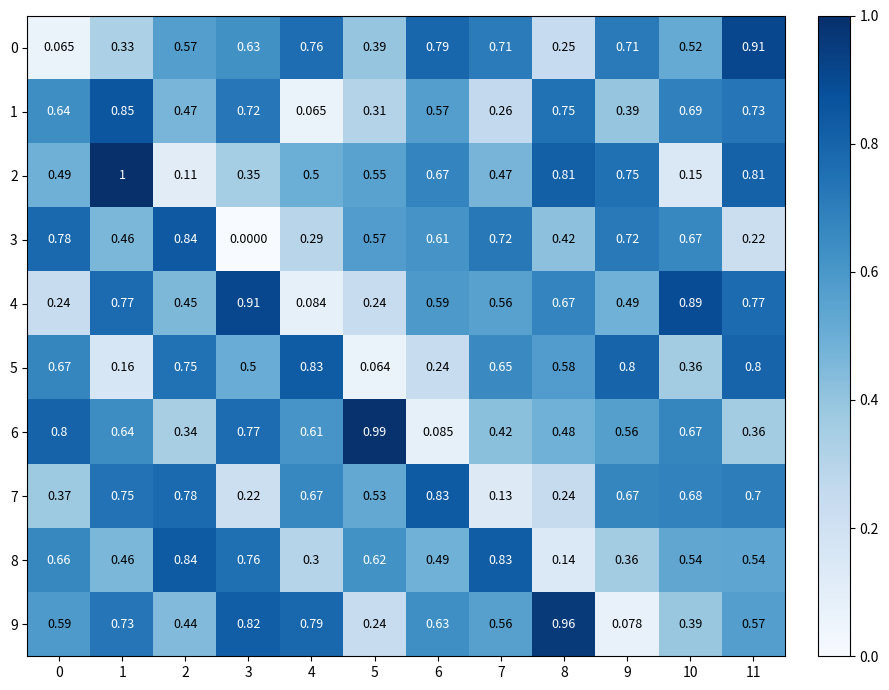

Which series has the largest range (max minus min)?

6